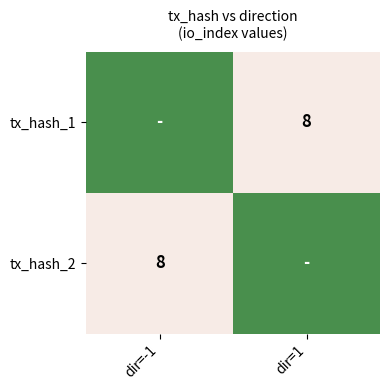

Is it true that tx_hash_1 equals 8 at dir=1?

True